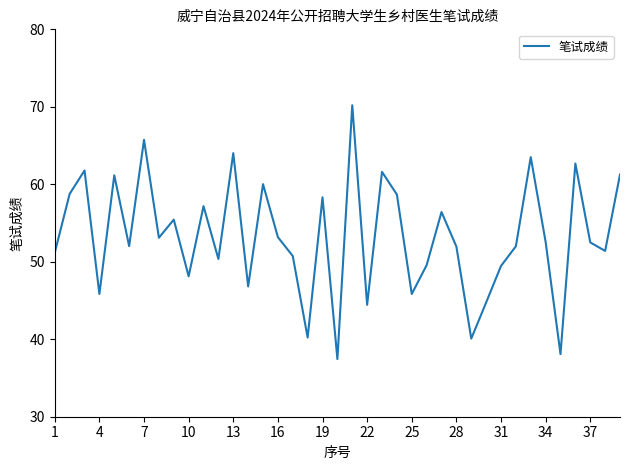

What is the difference between the maximum and minimum values?

32.8